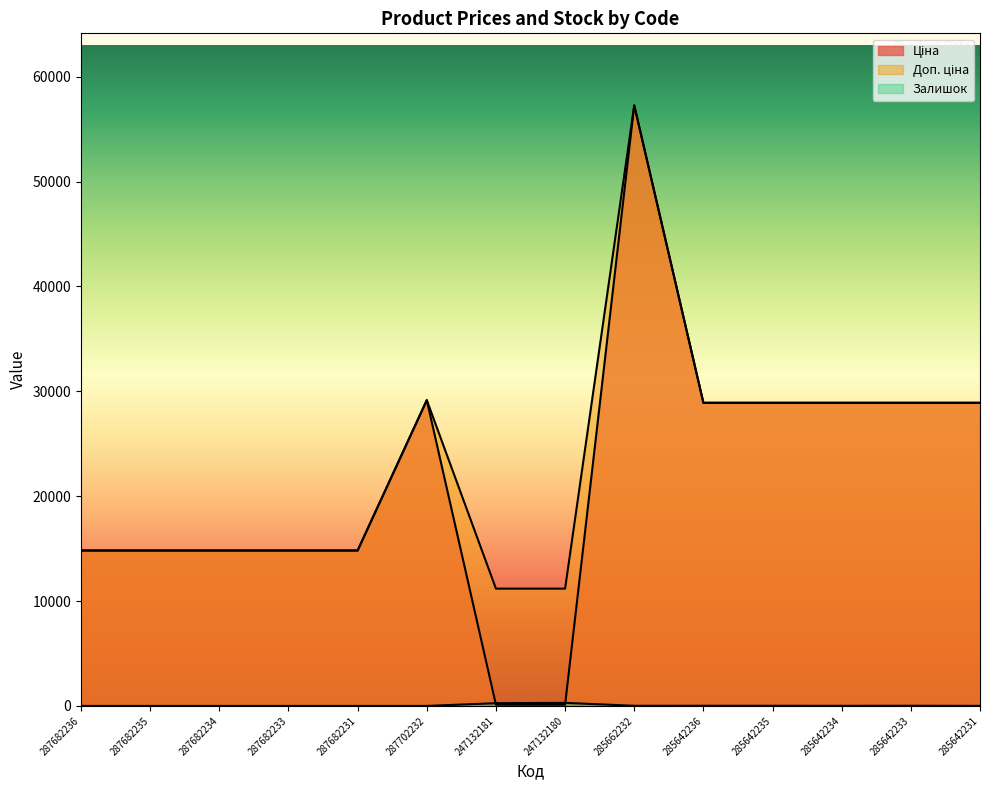

How many lines are shown in the chart?

3